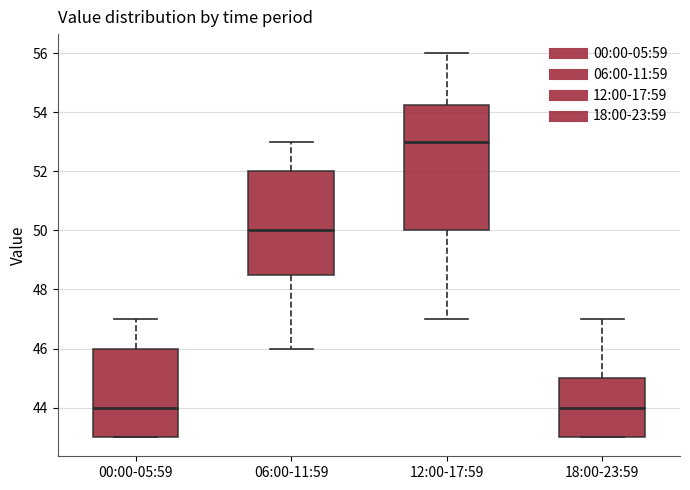

Reading left to right, transcribe this box plot: for each box, give where its median line is, the range the box spans, and where its two whiskers end, as read against the y-axis. The values are not printed on the chart, so give them approximately, as read against the axis.

00:00-05:59: median 44.0, box 43.0 to 46.0, whiskers 43.0 to 47.0
06:00-11:59: median 50.0, box 48.6 to 52.0, whiskers 46.0 to 53.0
12:00-17:59: median 53.0, box 50.0 to 54.2, whiskers 47.0 to 56.0
18:00-23:59: median 44.0, box 43.0 to 45.0, whiskers 43.0 to 47.0